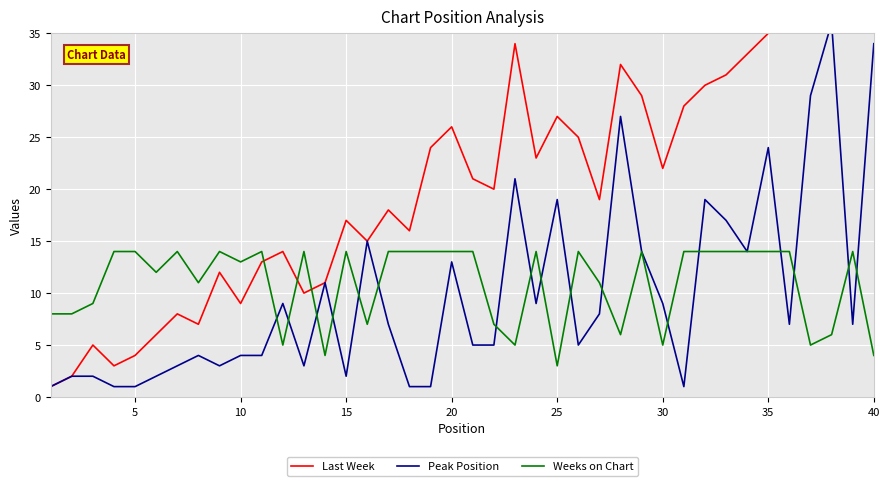

What is the average value of the Weeks on Chart series?

11